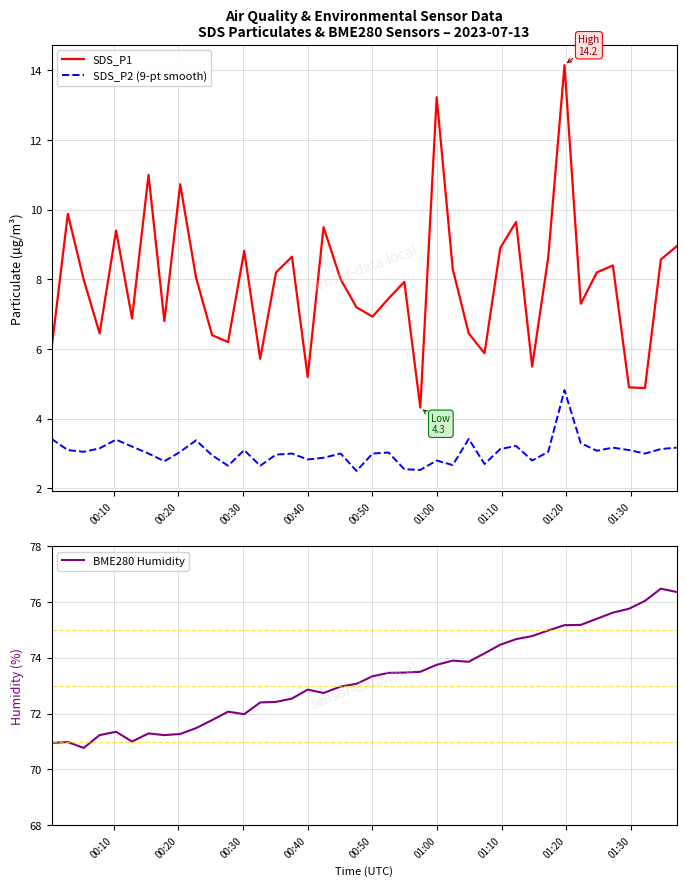

True or false: SDS_P1 and SDS_P2 (9-pt smooth) intersect in this chart.

False